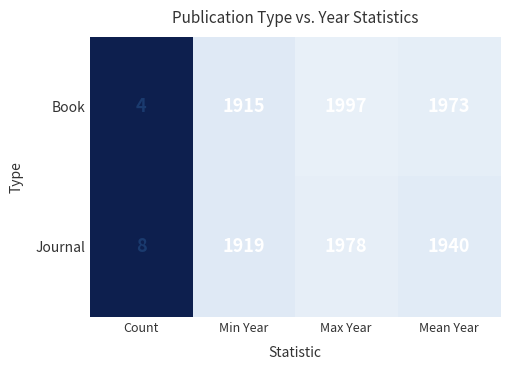

The value of Journal at Count is 14. True or false?

False